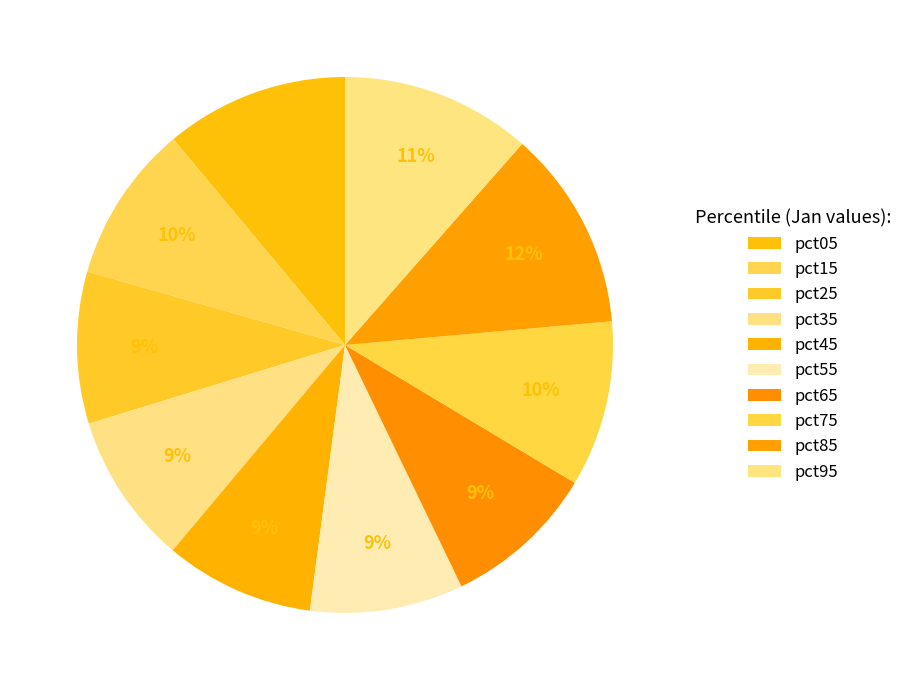

What percentage is the pct65 slice, to the nearest percent?

9%